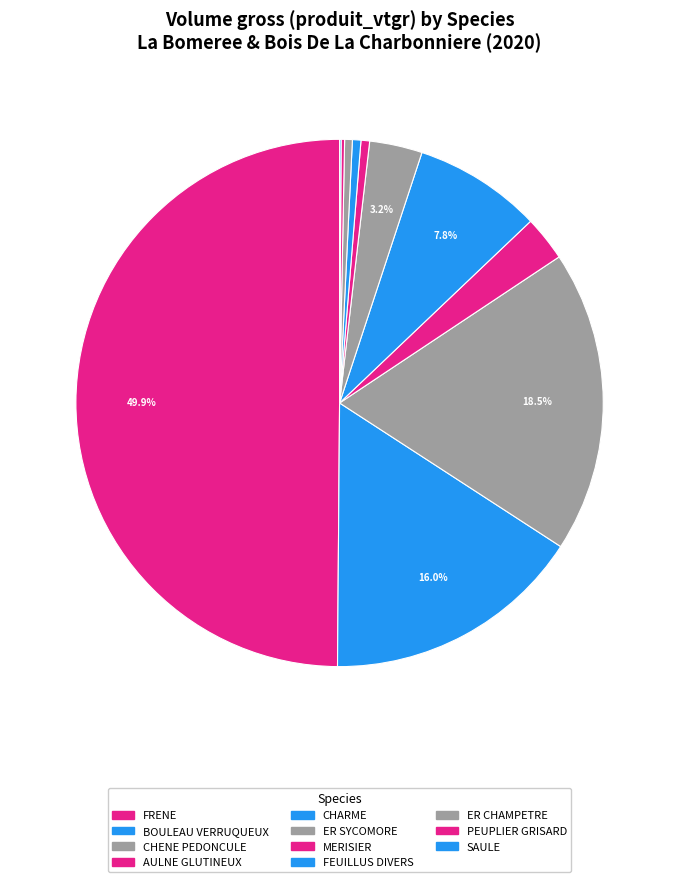

To the nearest percent, what is the difference between the largest and smallest slice percentages?

50%